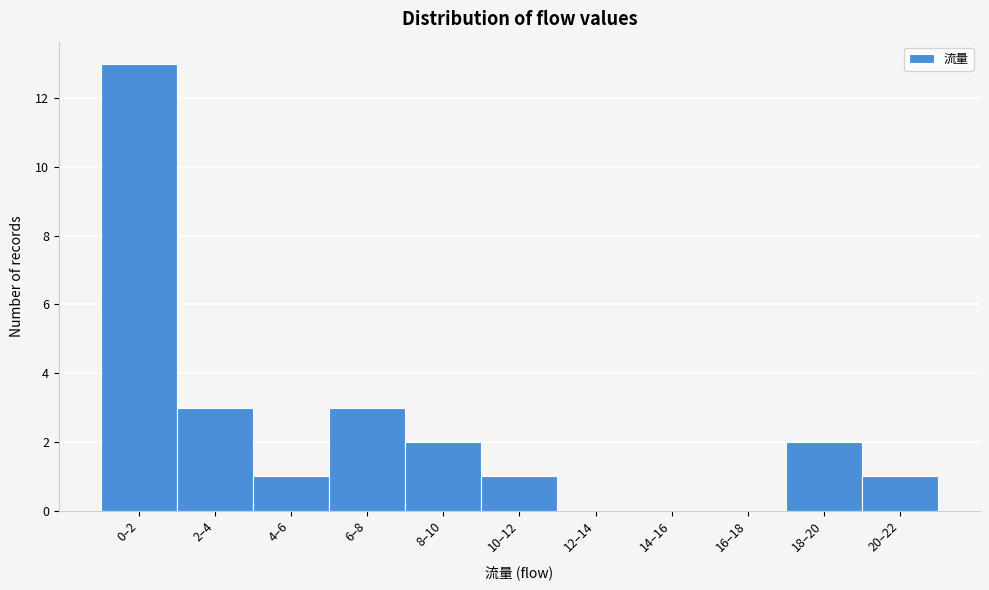

Reading left to right, transcribe all the data shown in this chart.

0–2=13	2–4=3	4–6=1	6–8=3	8–10=2	10–12=1	12–14=0	14–16=0	16–18=0	18–20=2	20–22=1